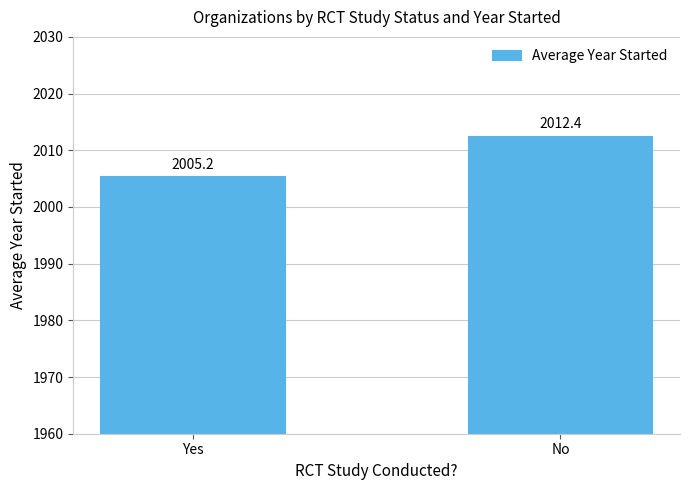

Rank the categories by value from lowest to highest.

Yes, No